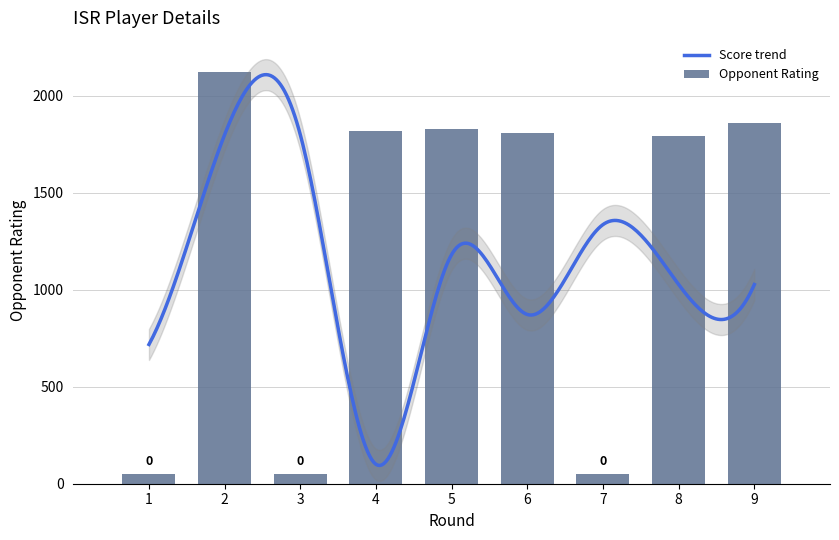

What is the difference between the values at 3 and 9?

1808